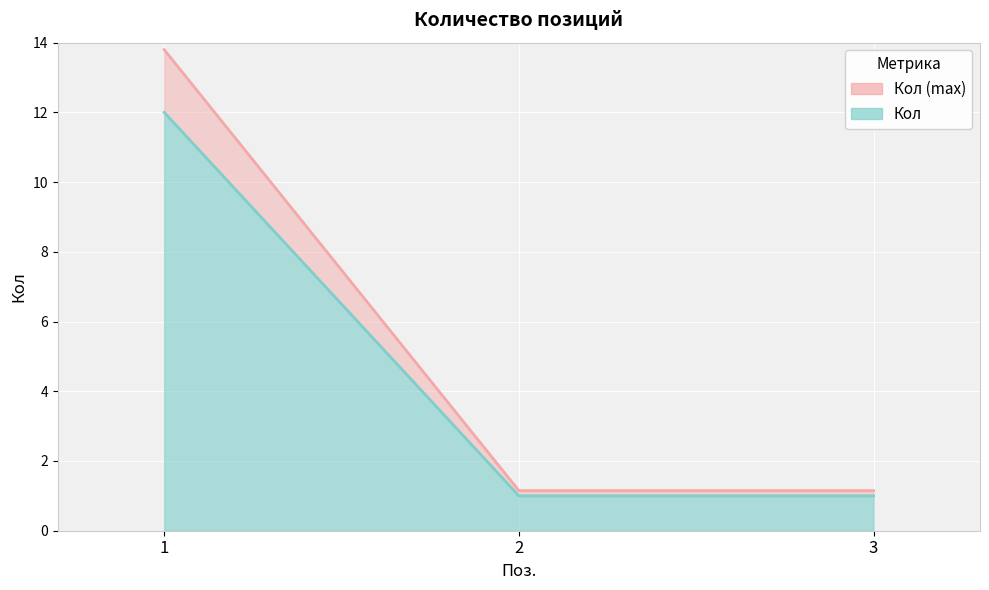

How many categories are shown in the chart?

3